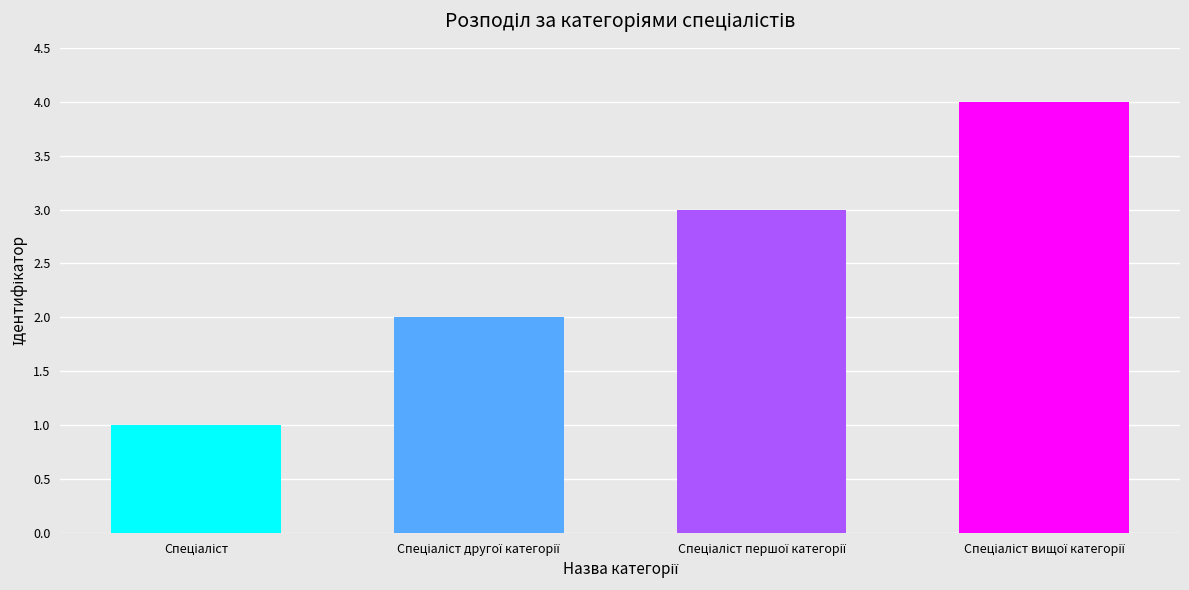

How many values are below 3?

2